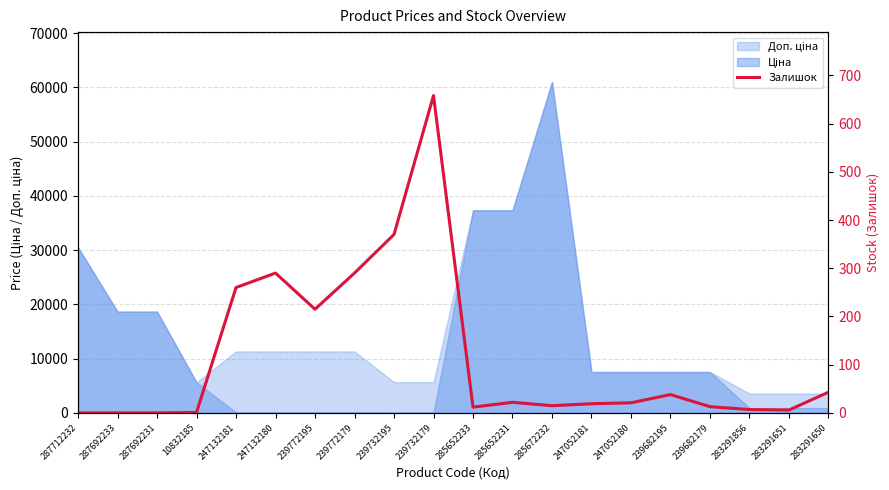

What position from the right is 239682195?

5